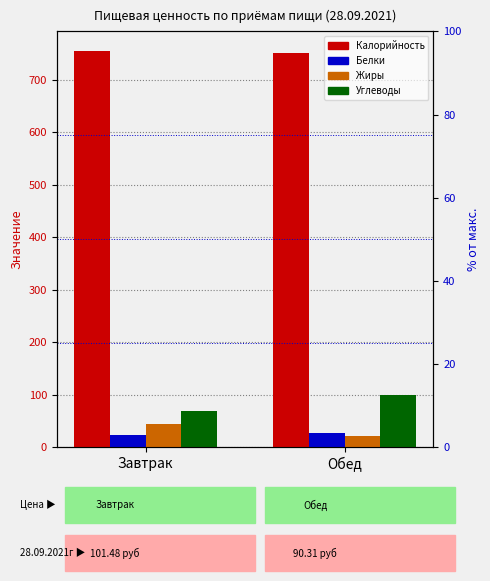

Is it true that Калорийность equals 751.3 at Обед?

True